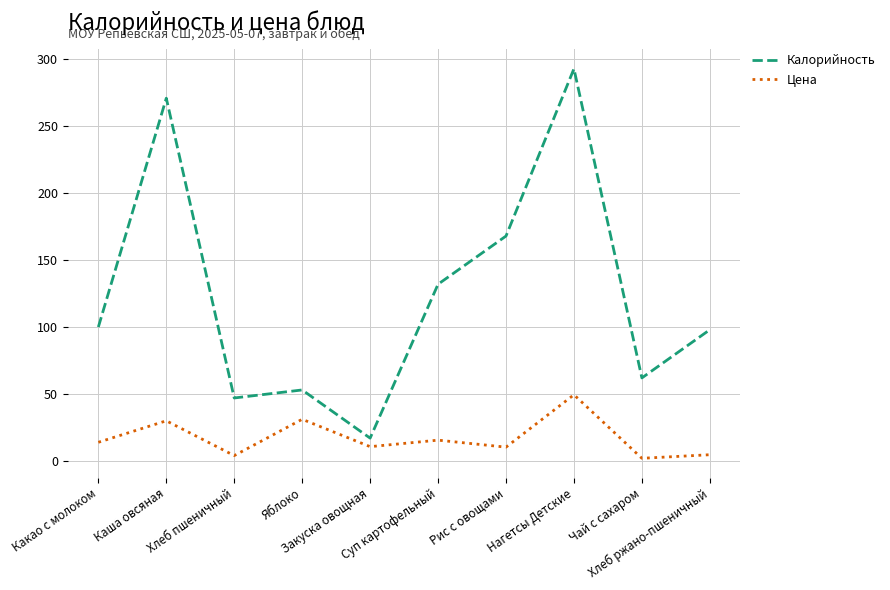

What is the maximum value for Цена?

49.4